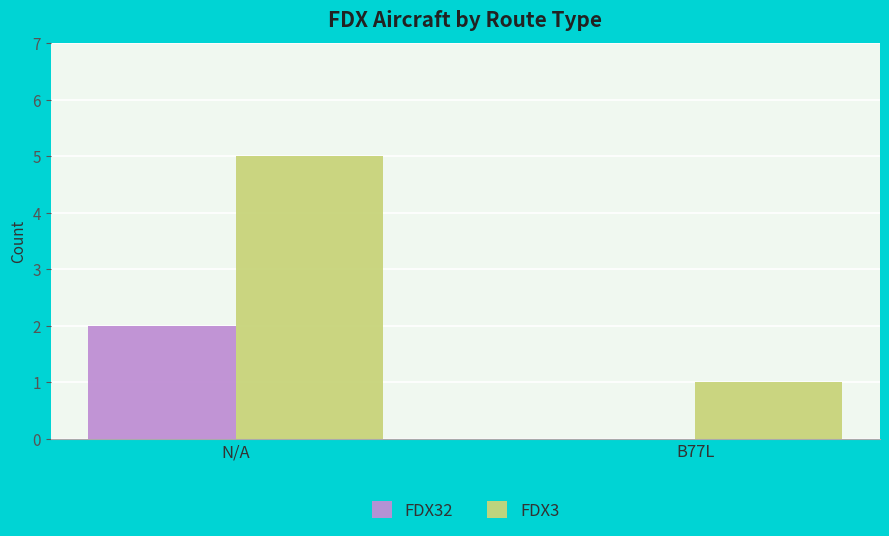

The FDX3 series shows 5 at N/A. True or false?

True